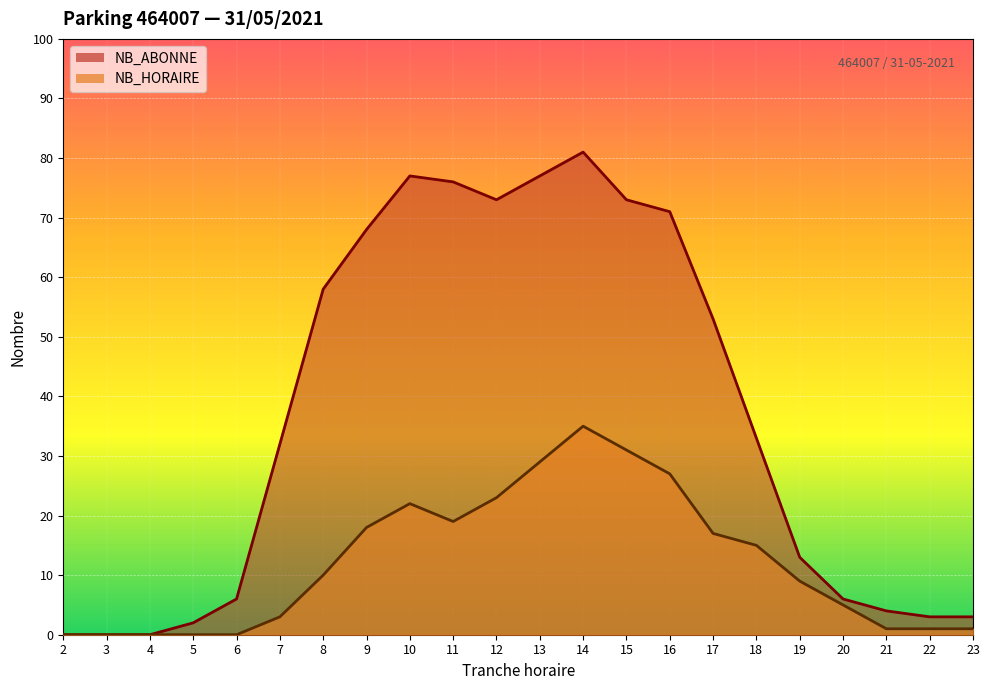

The value of NB_ABONNE at 23 is 3. True or false?

True